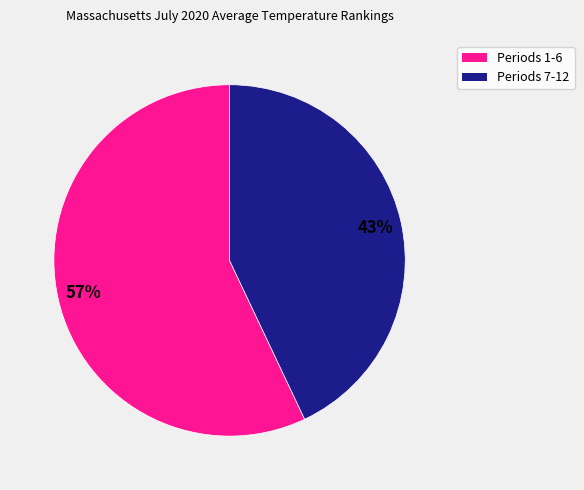

To the nearest percent, what is the difference between the largest and smallest slice percentages?

14%